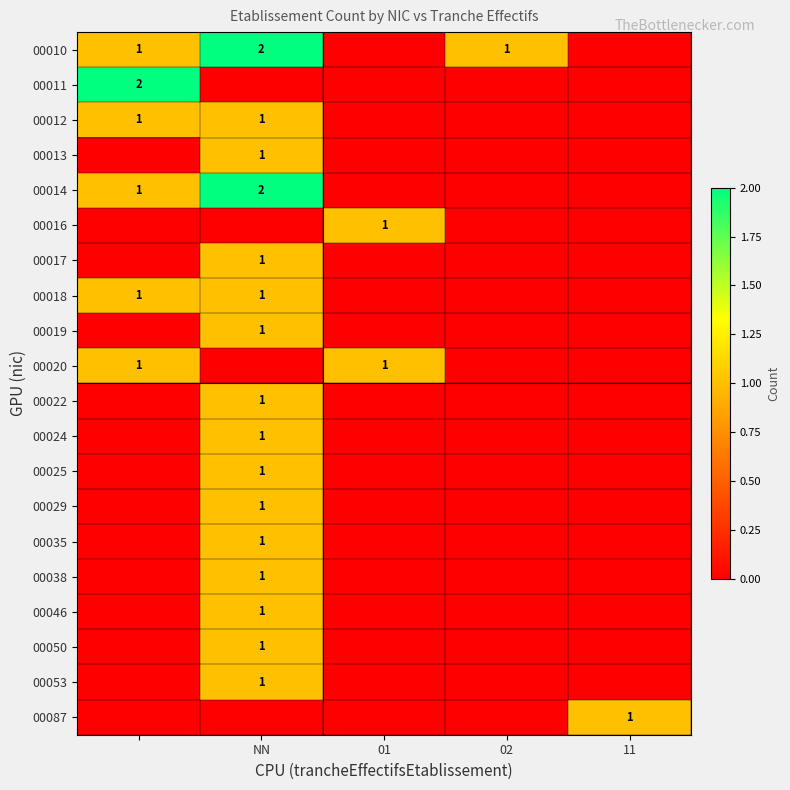

The 00010 series shows 3 at NN. True or false?

False